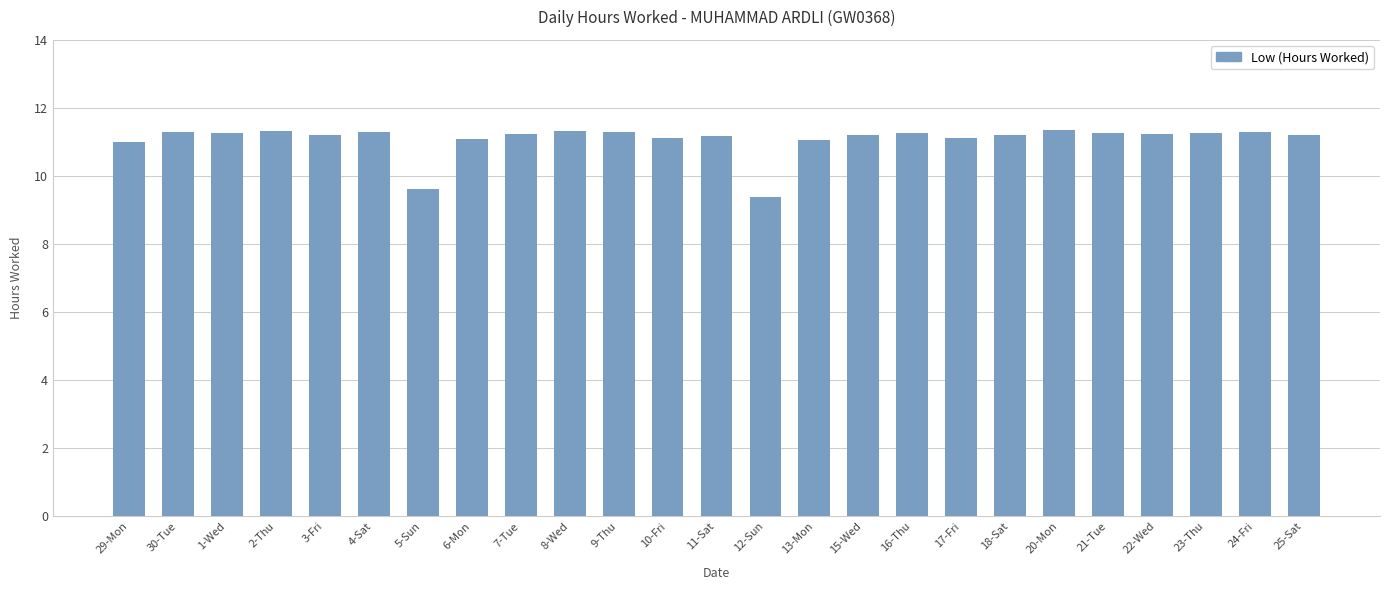

At which label is the value closest to 10?

5-Sun